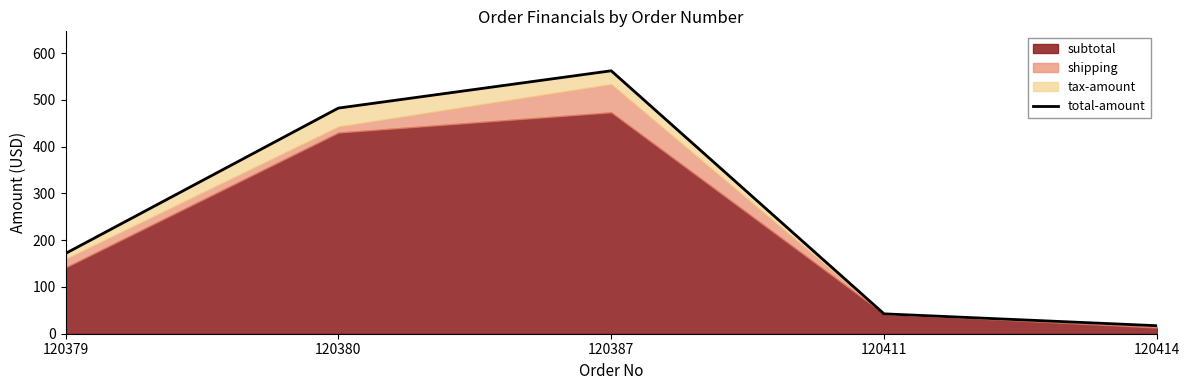

Rank the categories by value from lowest to highest.

120414, 120411, 120379, 120380, 120387